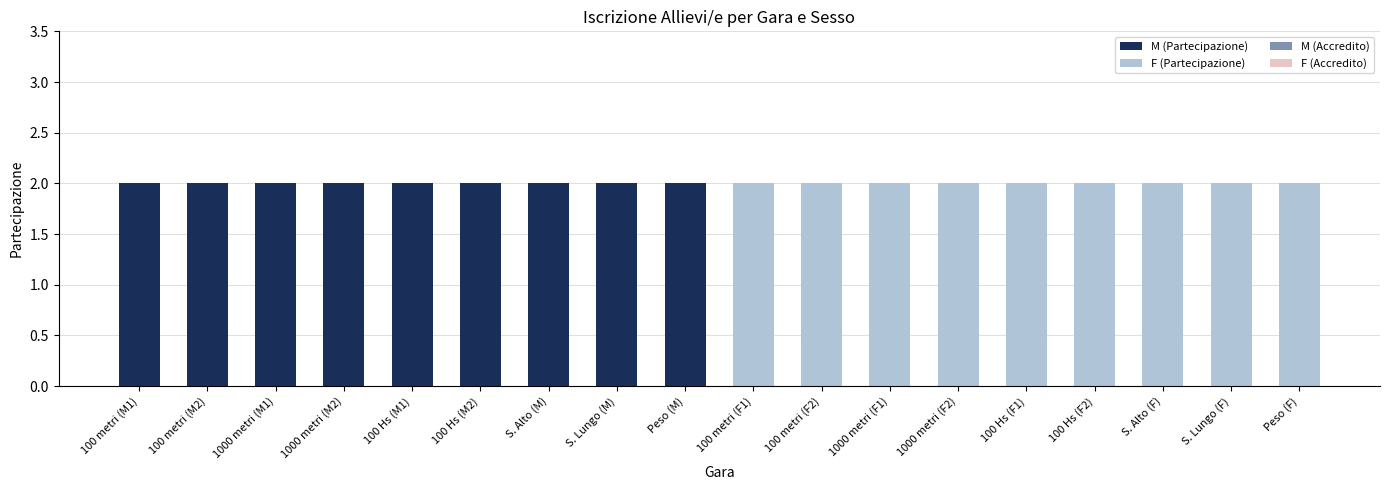

At which label does F (Accredito) reach its peak?

100 metri (F1)